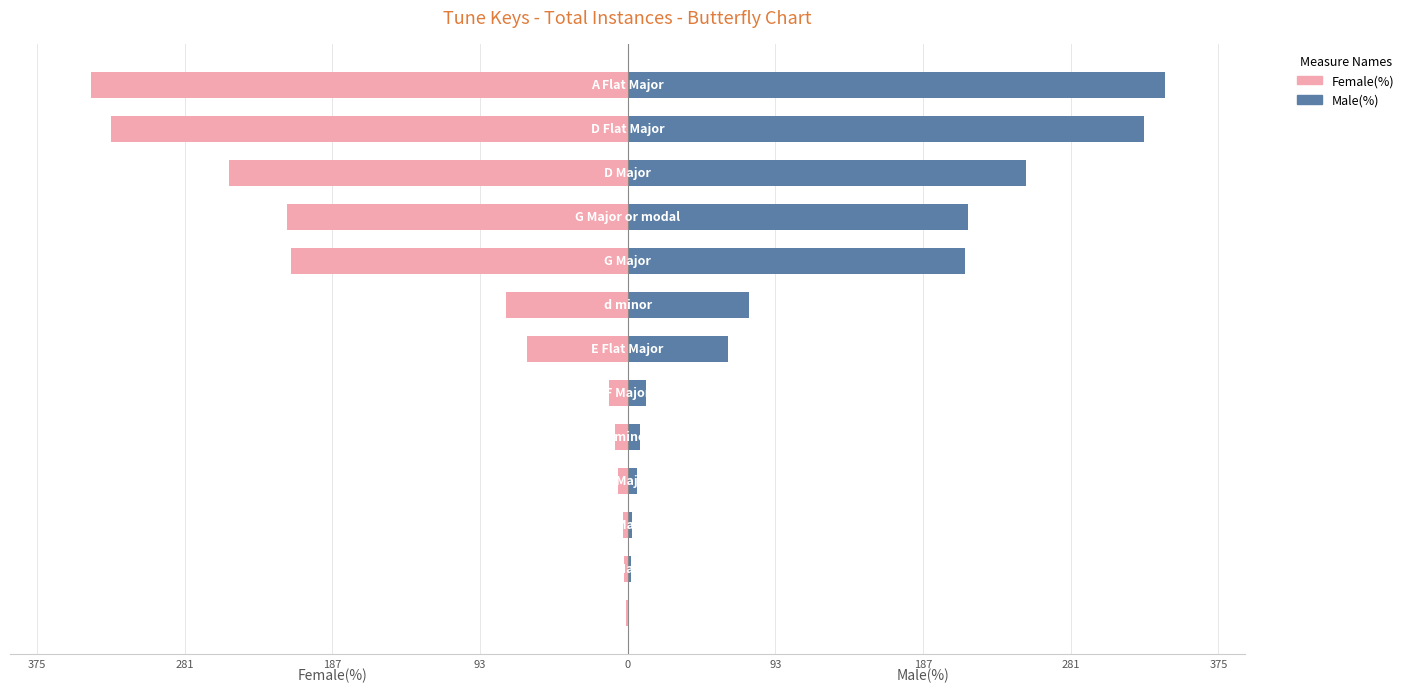

How many bars are there in total?

26